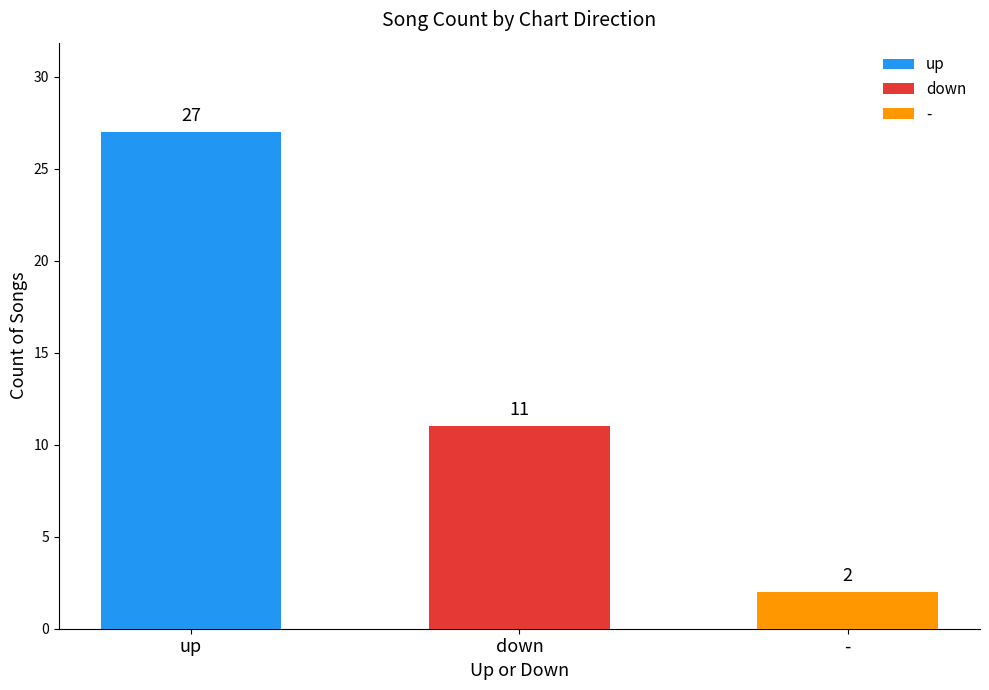

Are the bars grouped side by side (vs. stacked)?

Yes